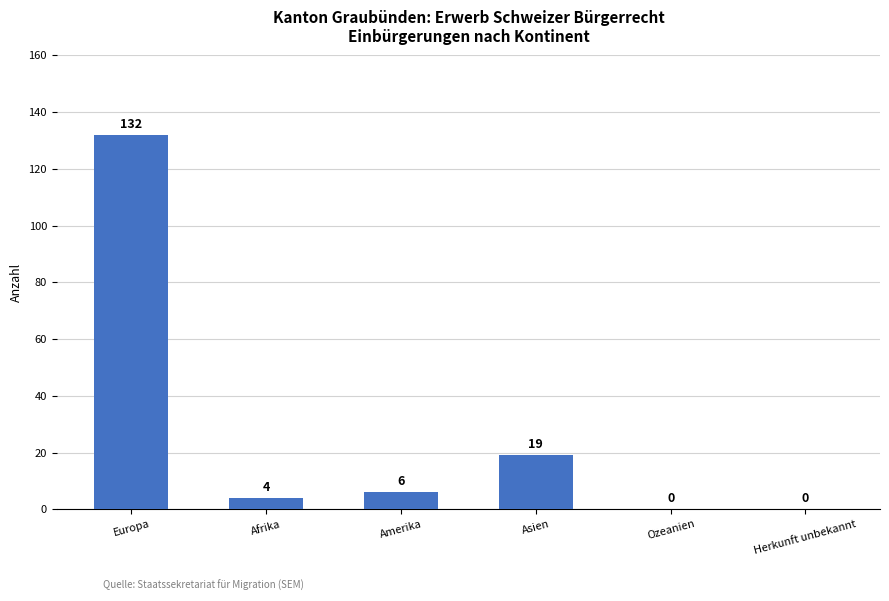

How many categories are shown in the chart?

6